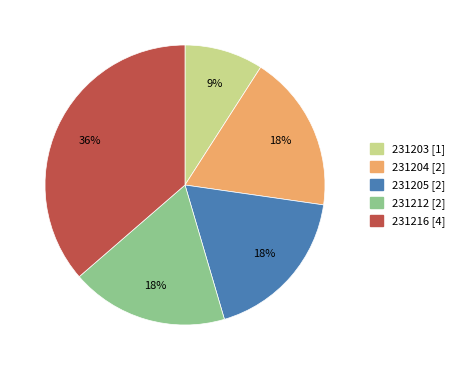

Count the number of slices in the pie.

5